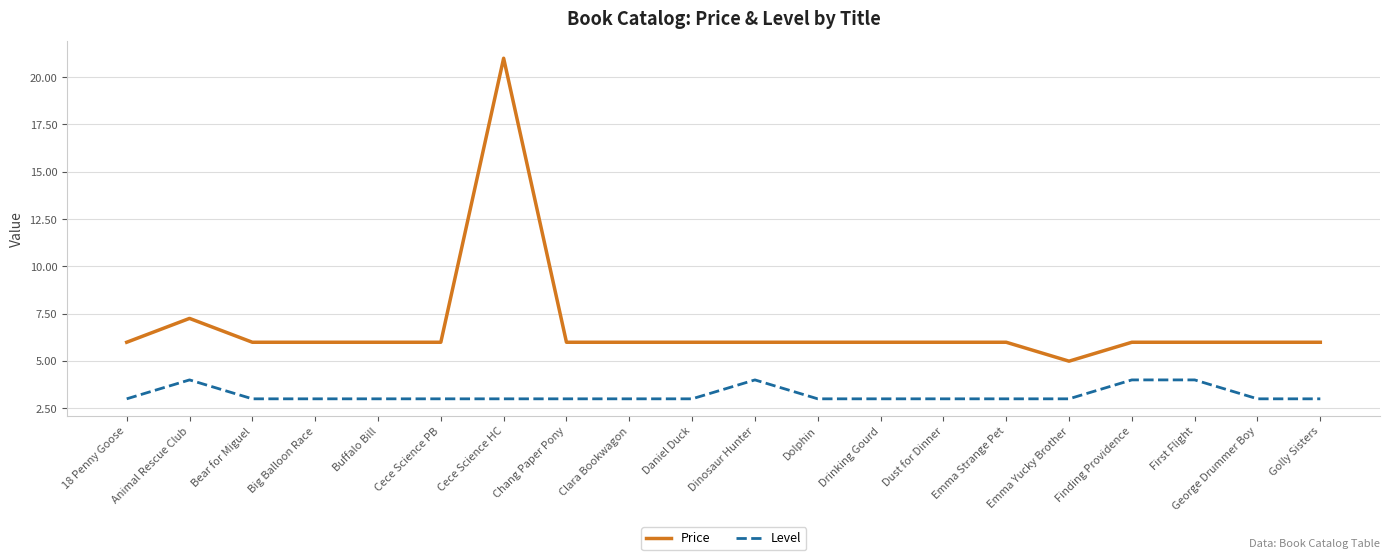

How many distinct data groups are displayed?

2